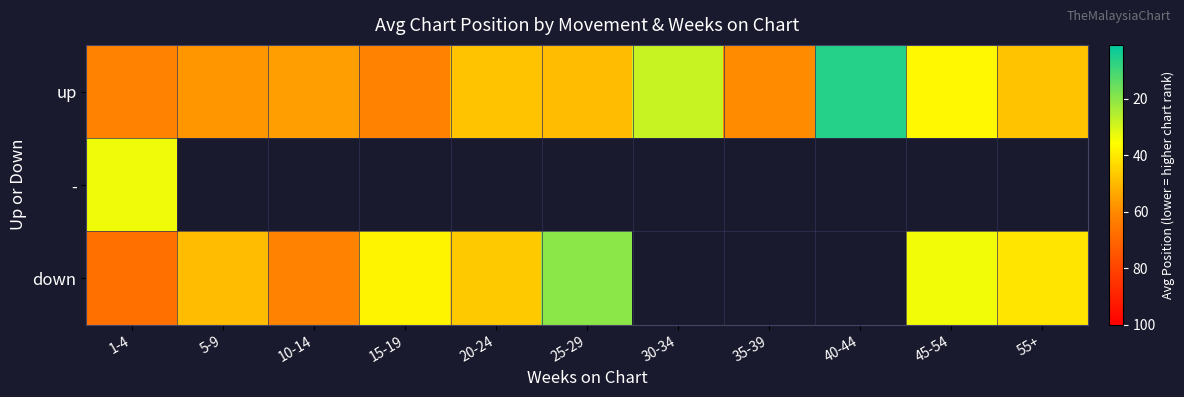

The value of down at 15-19 is 38.0. True or false?

True